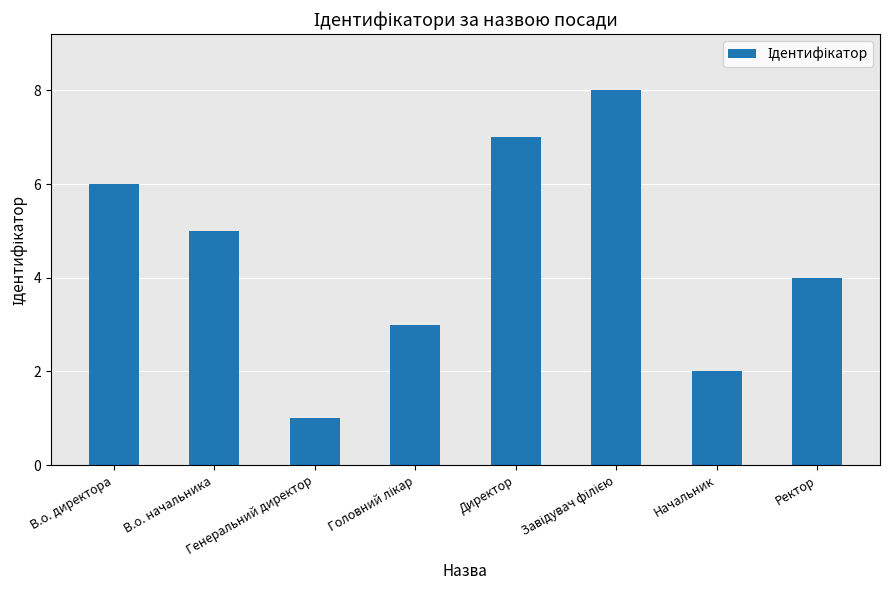

What is the difference between the maximum and minimum values?

7